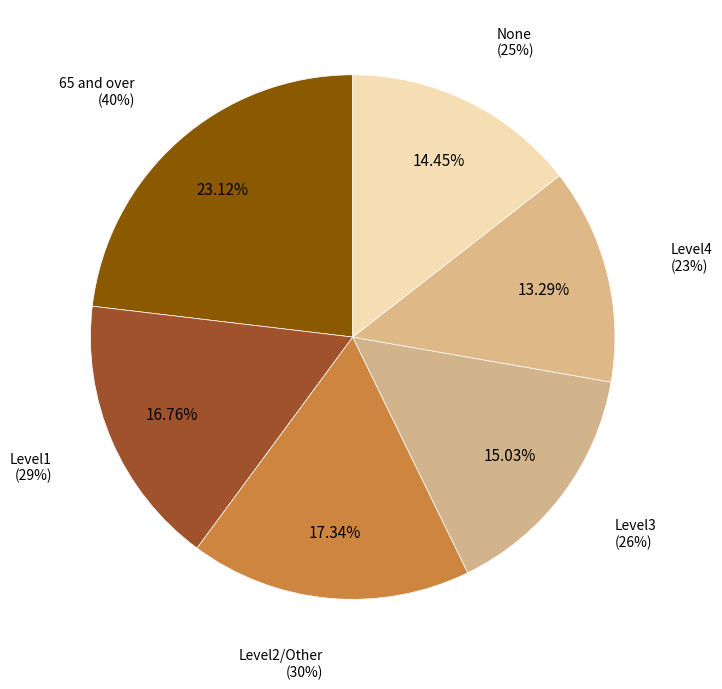

To the nearest percent, what percentage of the pie is Level3?

15%